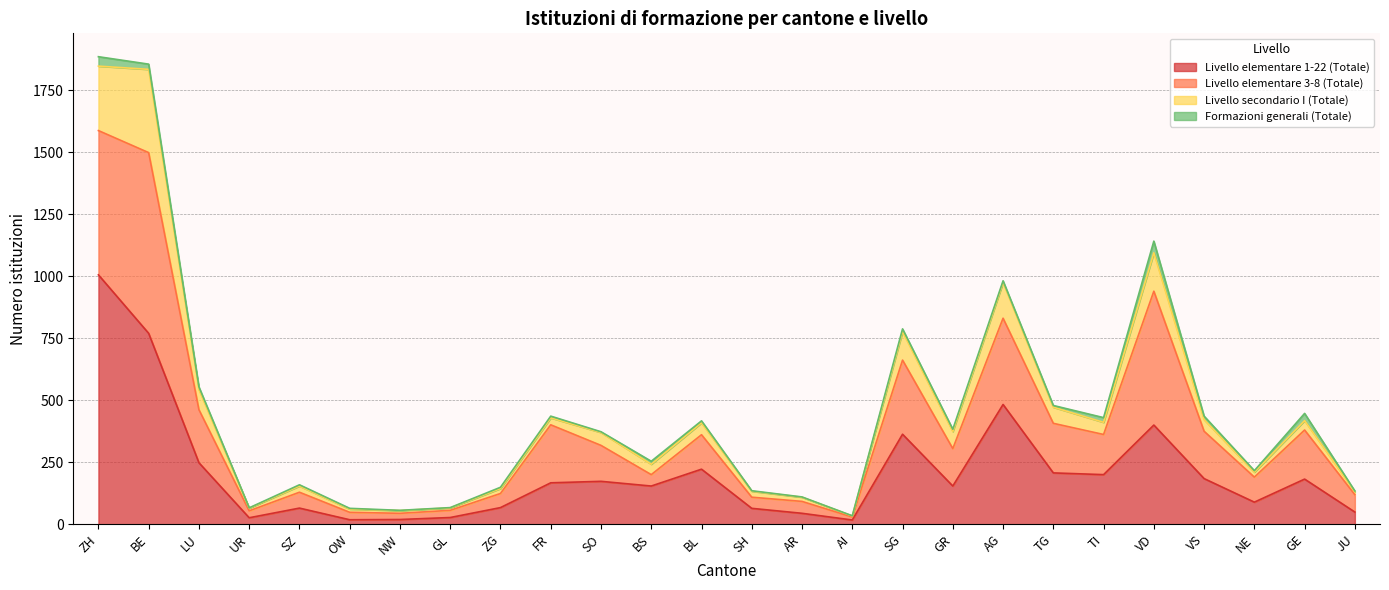

At which label does Livello elementare 3-8 (Totale) reach its peak?

BE